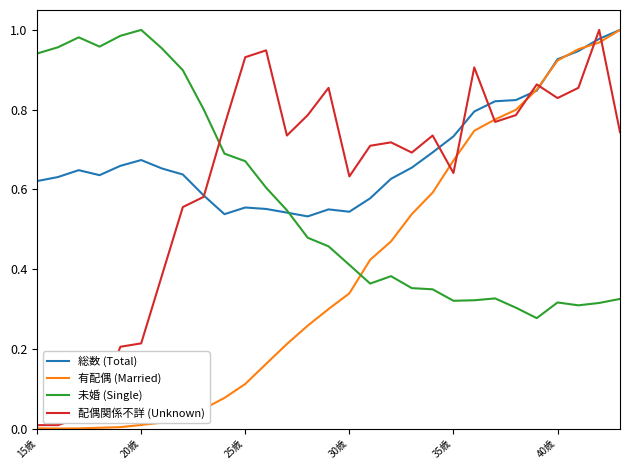

How many intersections are there between 配偶関係不詳 (Unknown) and 未婚 (Single)?

1